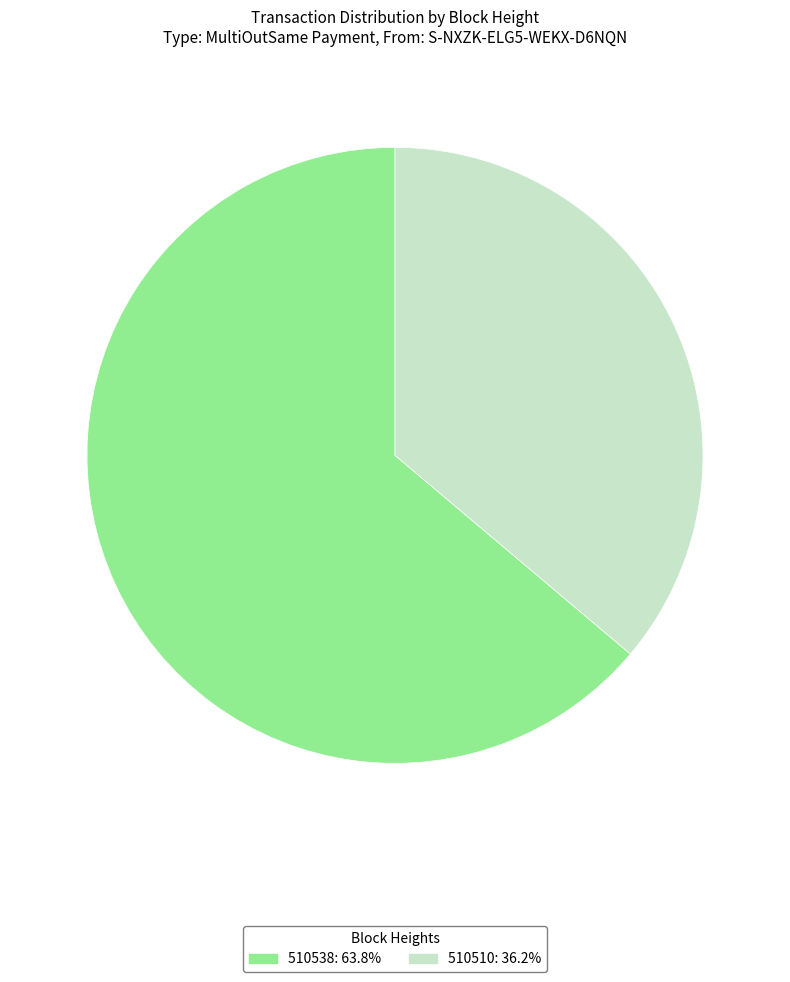

What is the majority slice?

510538